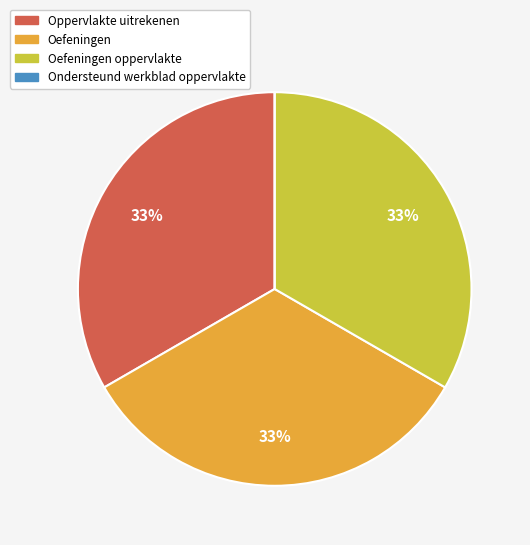

To the nearest percent, what is the difference between the largest and smallest slice percentages?

33%